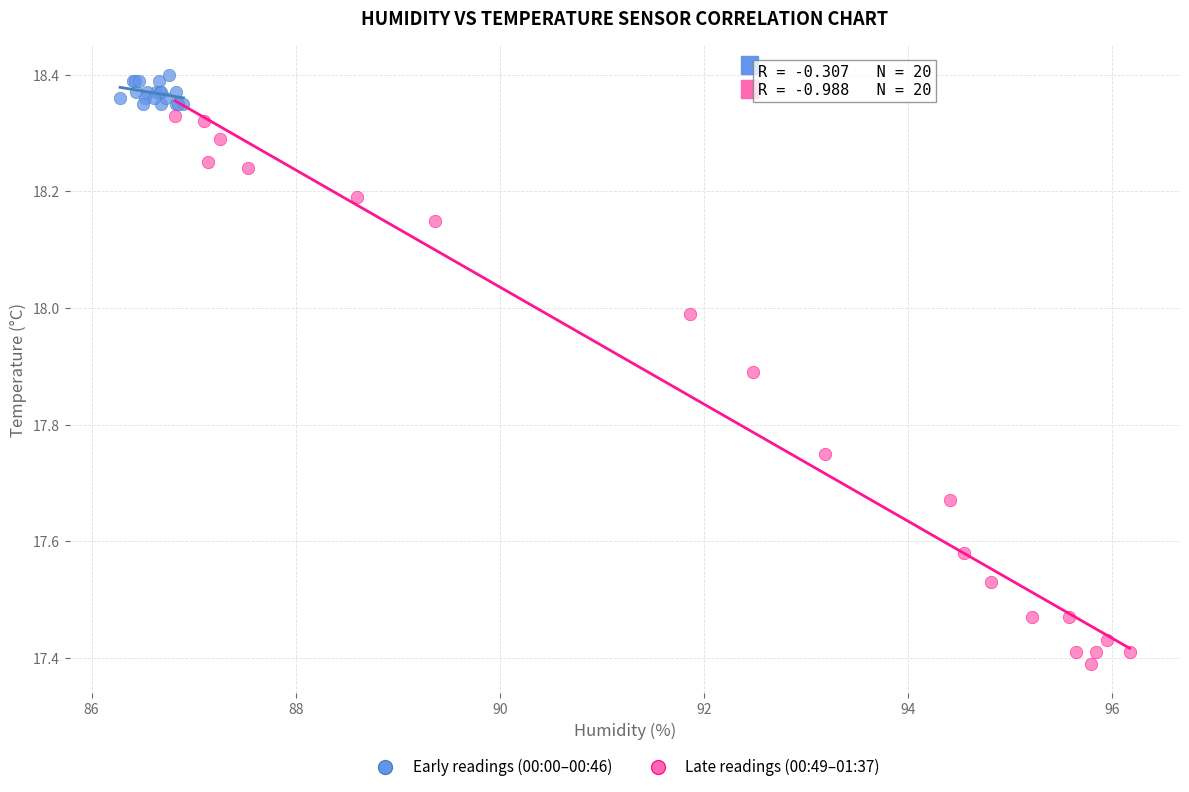

Which series reaches the maximum Y coordinate?

Early readings (00:00–00:46)